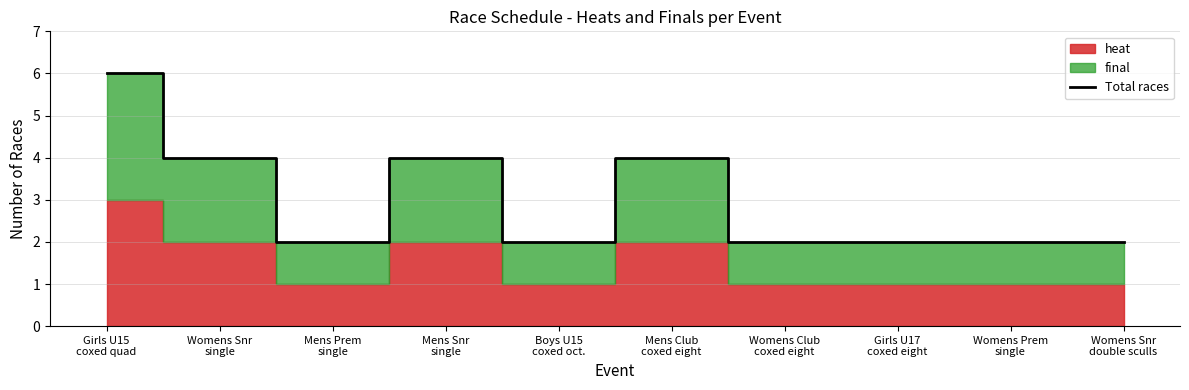

Reading right to left, list all the values displayed in this chart.

2	2	2	2	4	2	4	2	4	6